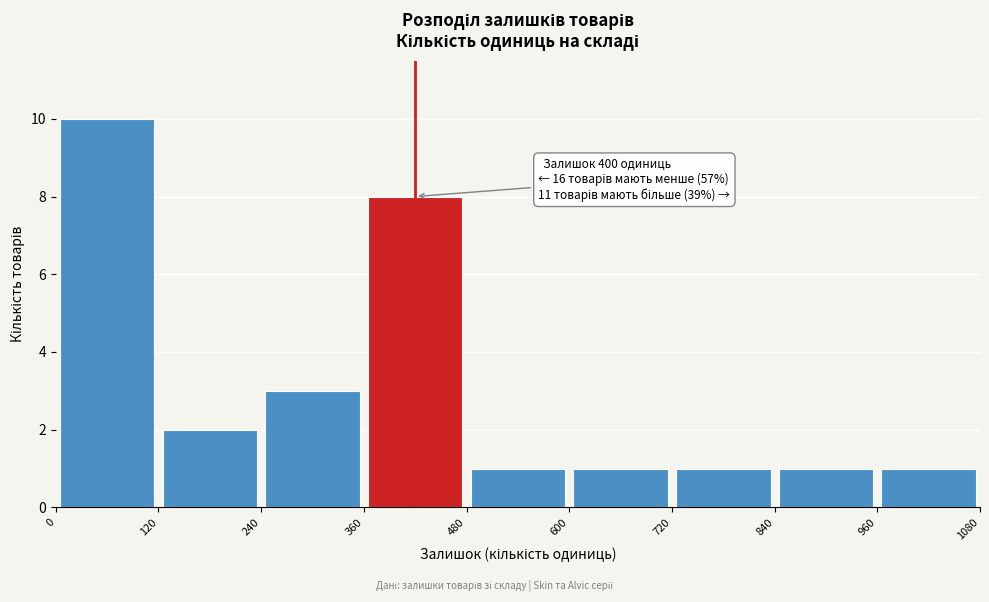

Over which range of the x-axis is the bar tallest?

0 to 120